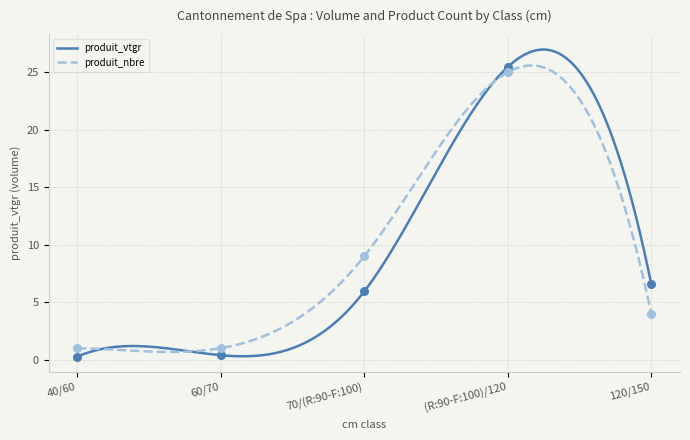

Which series has the largest Y range (max minus min)?

produit_vtgr